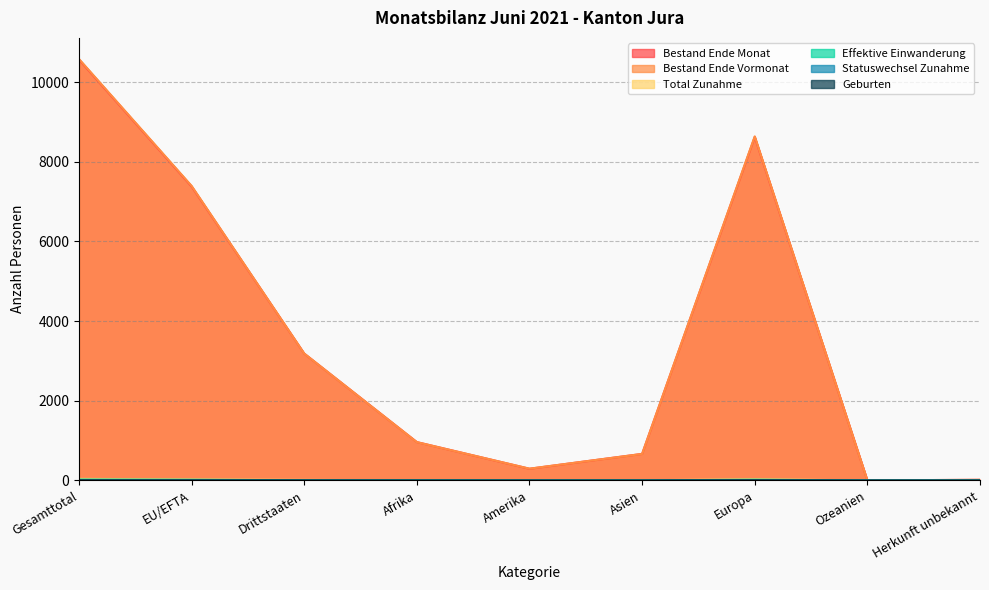

What are all the series names shown in the legend?

Bestand Ende Monat, Bestand Ende Vormonat, Total Zunahme, Effektive Einwanderung, Statuswechsel Zunahme, Geburten